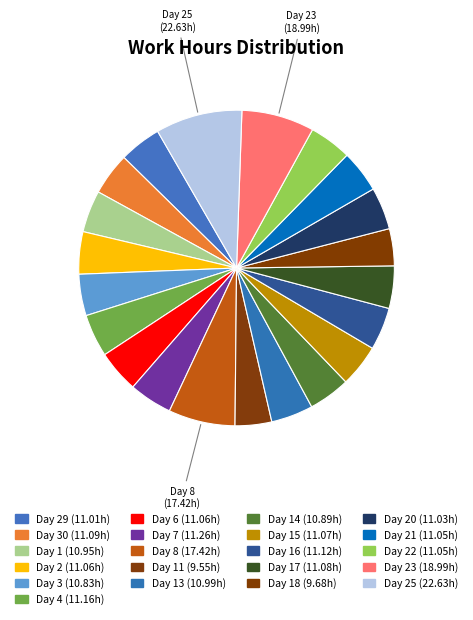

What is the smallest slice in the pie chart?

Day 11